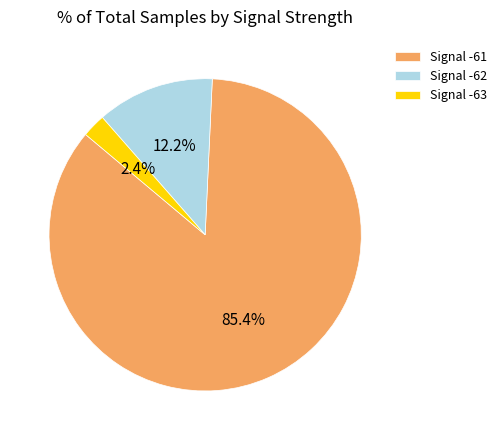

Do Signal -61 and Signal -62 together represent more than half of the pie?

Yes